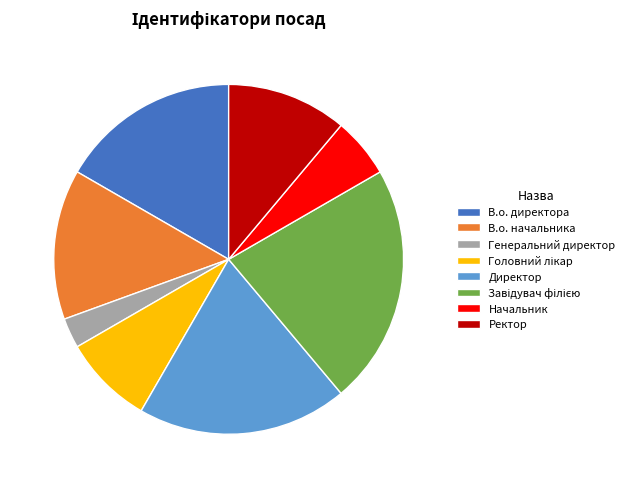

Is it true that В.о. директора is 27% of the pie?

False